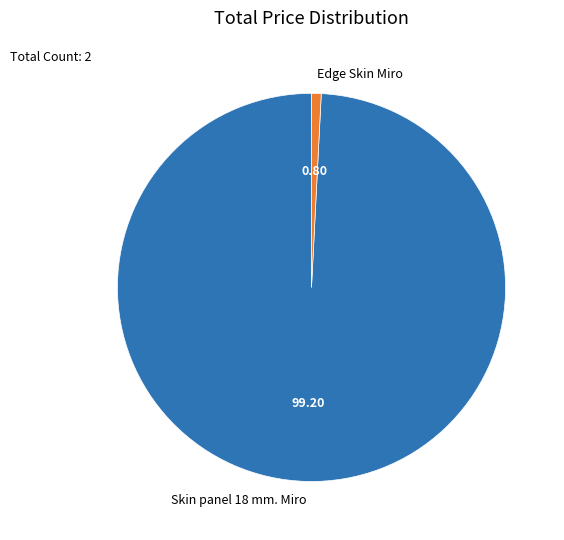

How many slices are in this pie chart?

2